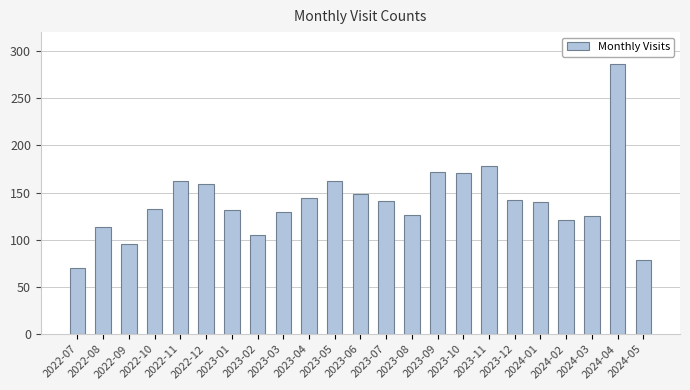

What is the change in value from 2023-10 to 2024-04?

+115